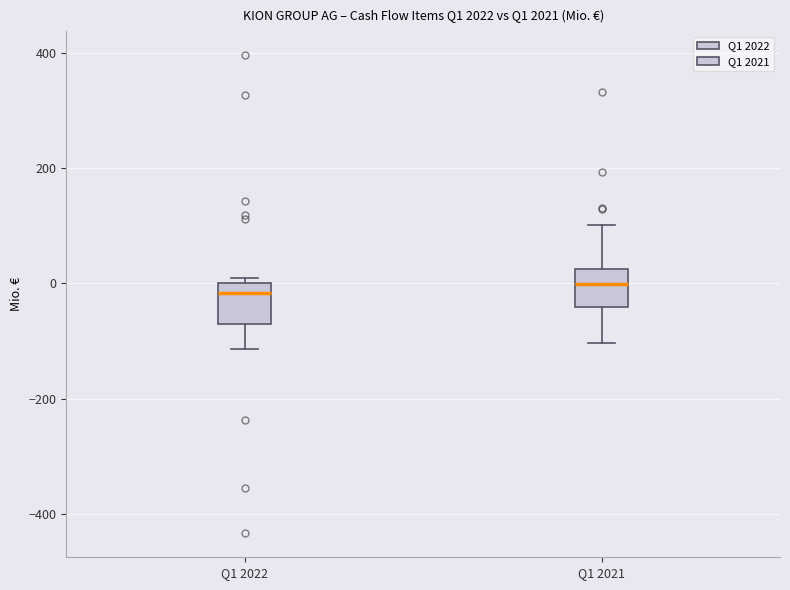

Reading left to right, transcribe this box plot: for each box, give where its median line is, the range the box spans, and where its two whiskers end, as read against the y-axis. The values are not printed on the chart, so give them approximately, as read against the axis.

Q1 2022: median -20, box -80 to 0, whiskers -120 to 0 (just above the box's upper edge)
Q1 2021: median 0, box -40 to 20, whiskers -100 to 100